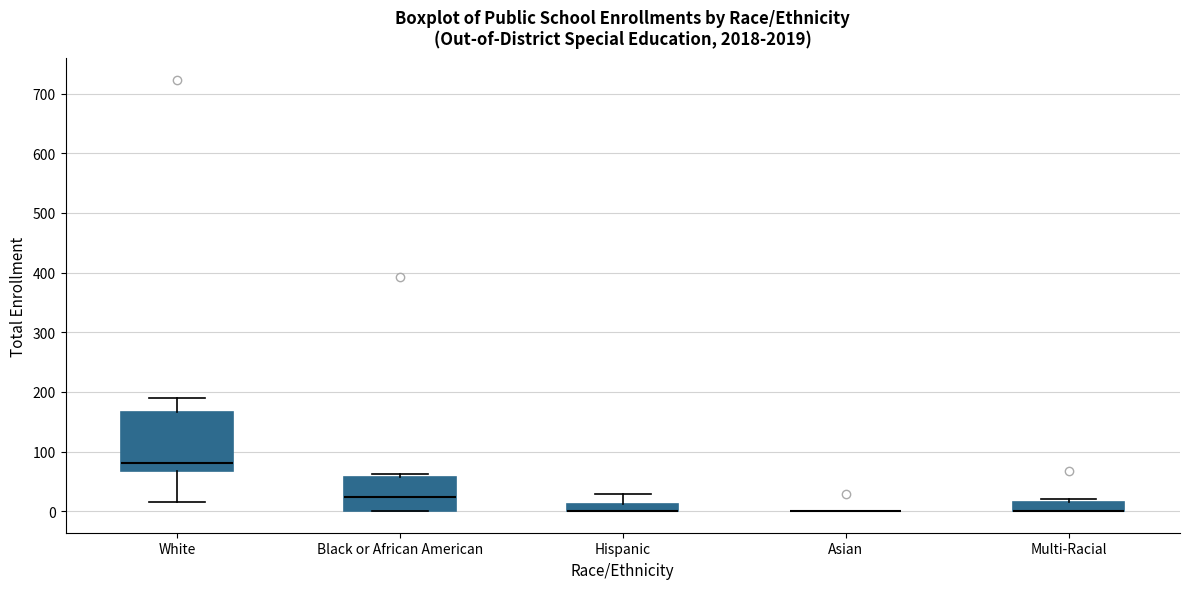

Comparing the boxes themselves (not the whiskers), which one is the tallest?

White